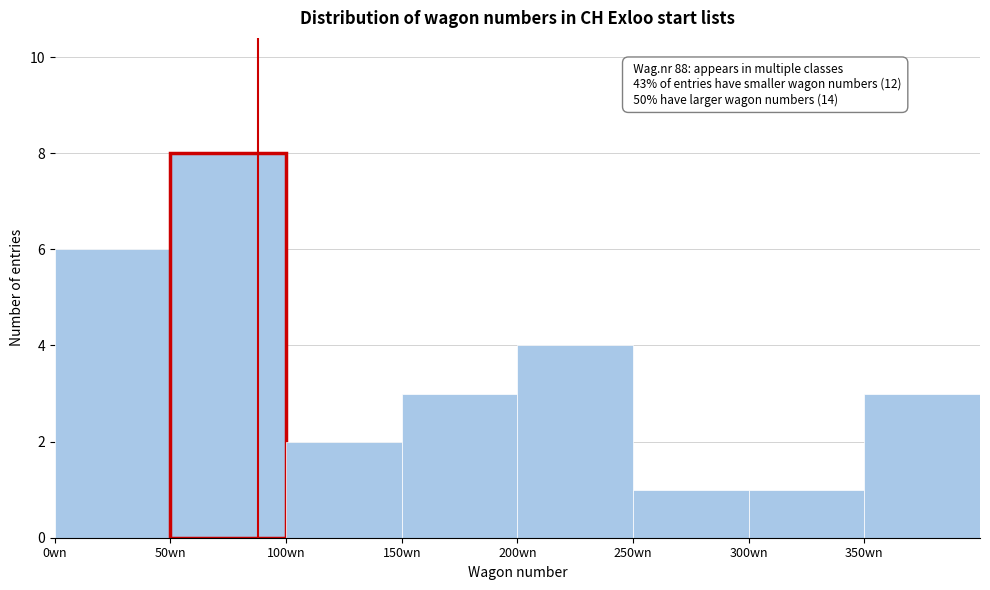

Which range on the x-axis has the tallest bar?

50 to 100